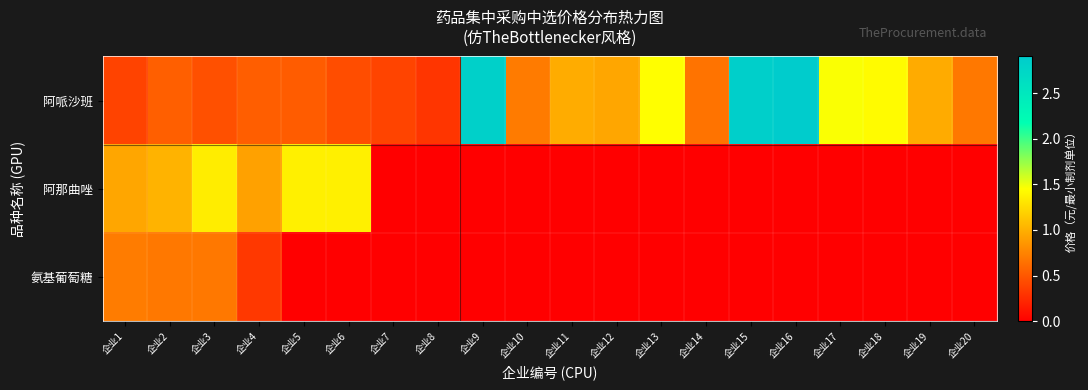

Reading left to right, what are all the values shown in this chart?

阿哌沙班: 企业1=0.4	企业2=0.5	企业3=0.5	企业4=0.5	企业5=0.5	企业6=0.4	企业7=0.4	企业8=0.3	企业9=2.8	企业10=0.7	企业11=1.0	企业12=0.9	企业13=1.4	企业14=0.7	企业15=2.9	企业16=2.9	企业17=1.5	企业18=1.4	企业19=1.0	企业20=0.7
阿那曲唑: 企业1=0.9	企业2=1.0	企业3=1.4	企业4=0.9	企业5=1.4	企业6=1.4	企业7=0.0	企业8=0.0	企业9=0.0	企业10=0.0	企业11=0.0	企业12=0.0	企业13=0.0	企业14=0.0	企业15=0.0	企业16=0.0	企业17=0.0	企业18=0.0	企业19=0.0	企业20=0.0
氨基葡萄糖: 企业1=0.7	企业2=0.7	企业3=0.7	企业4=0.3	企业5=0.0	企业6=0.0	企业7=0.0	企业8=0.0	企业9=0.0	企业10=0.0	企业11=0.0	企业12=0.0	企业13=0.0	企业14=0.0	企业15=0.0	企业16=0.0	企业17=0.0	企业18=0.0	企业19=0.0	企业20=0.0